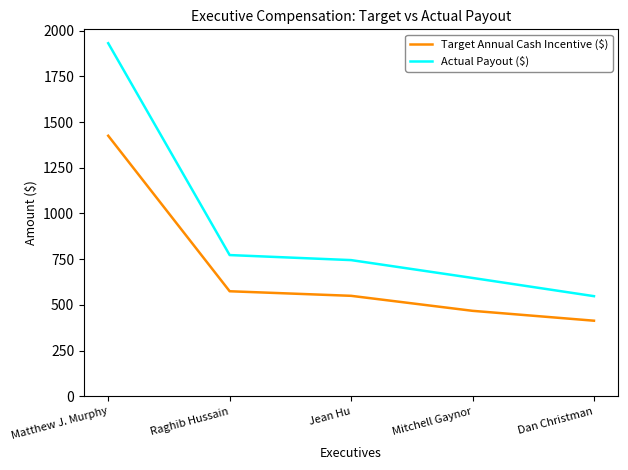

Rank the series by their average value, from highest to lowest.

Actual Payout ($), Target Annual Cash Incentive ($)